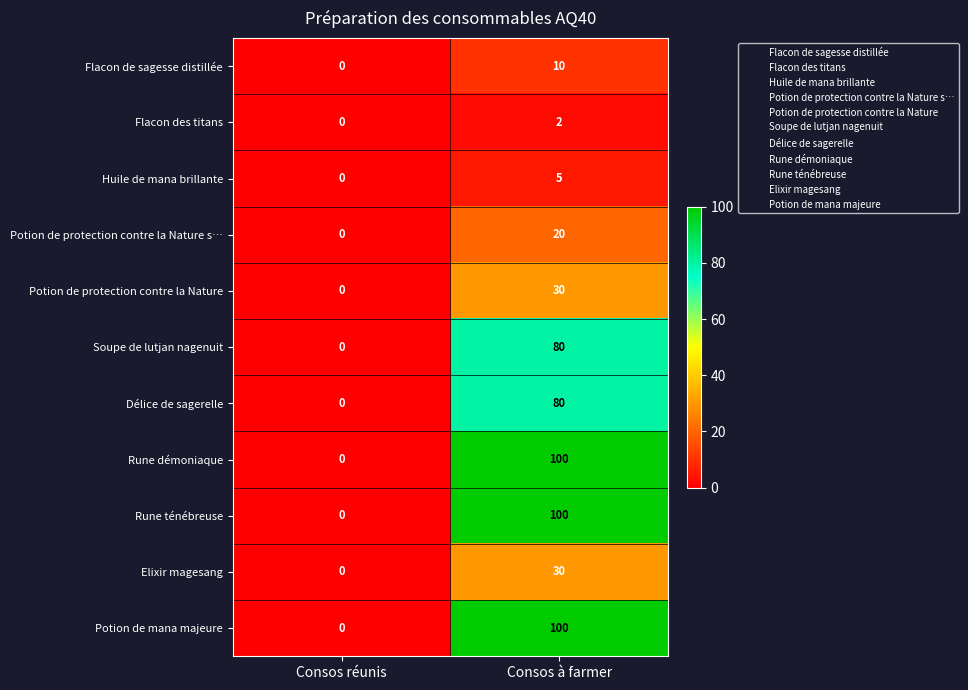

At how many categories does at least one series exceed 38?

1